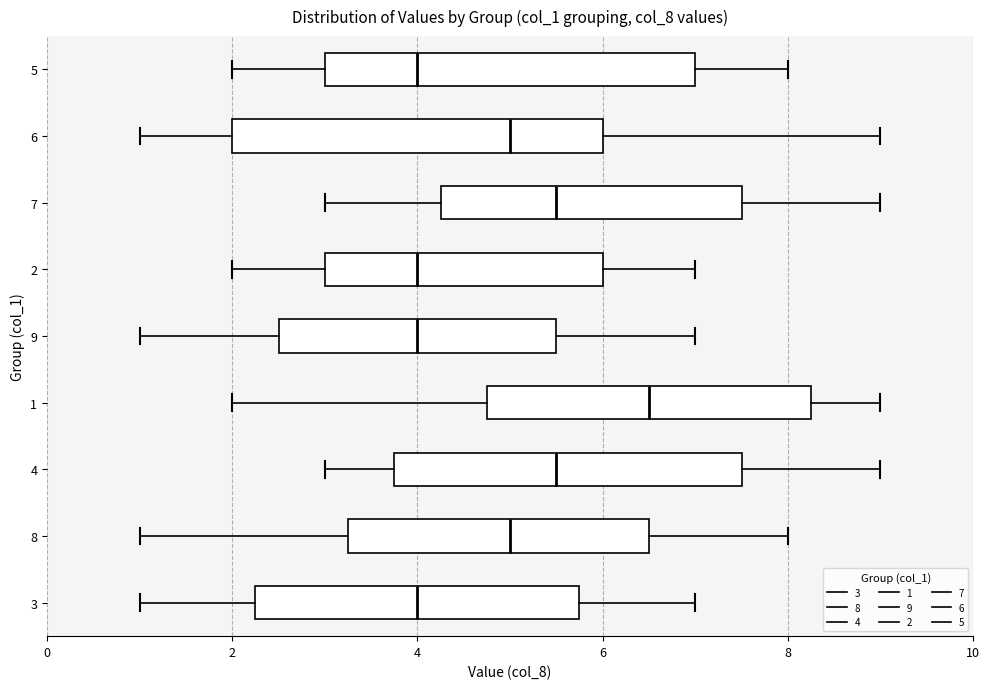

Which box has the furthest to the right median line?

1